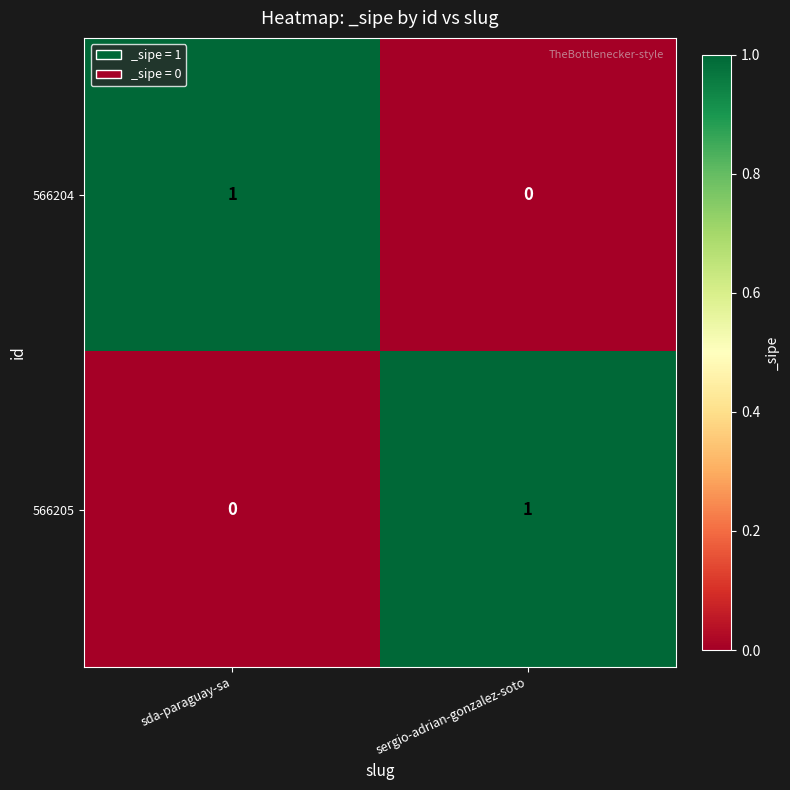

At which label does 566204 reach its minimum?

sergio-adrian-gonzalez-soto